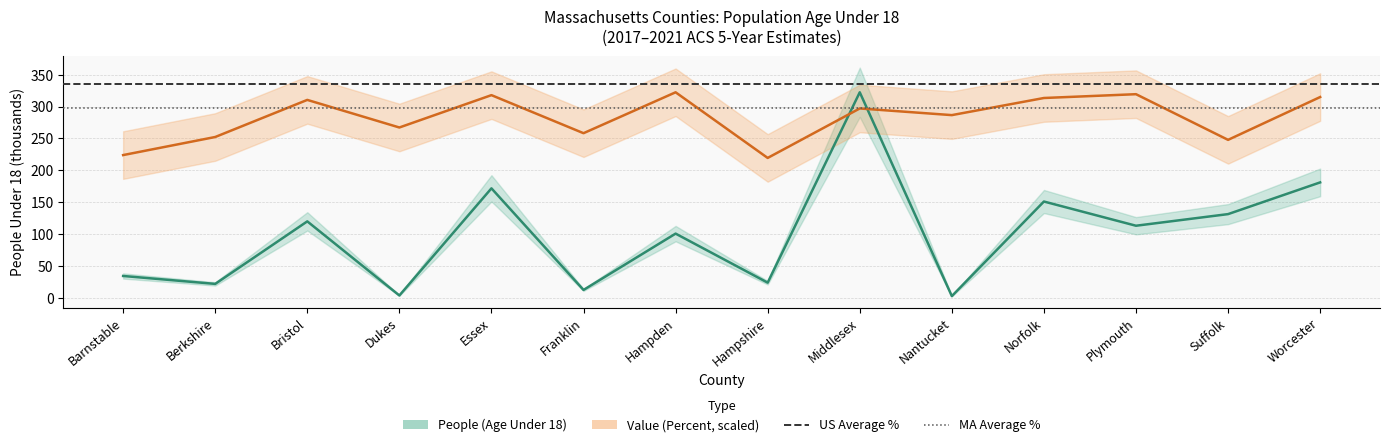

Rank the series by their maximum value, from highest to lowest.

People (Age Under 18) mid, Value (Percent) mid